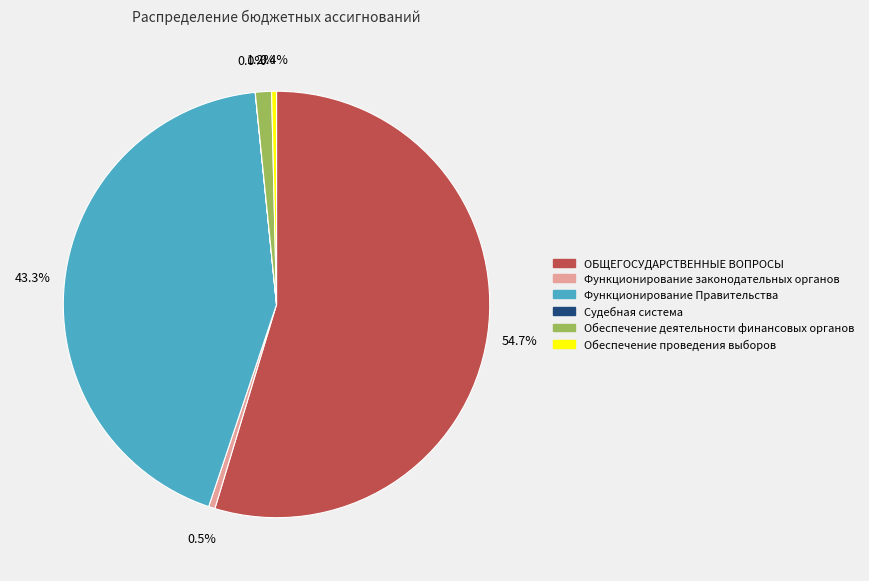

Which slice is the largest?

ОБЩЕГОСУДАРСТВЕННЫЕ ВОПРОСЫ